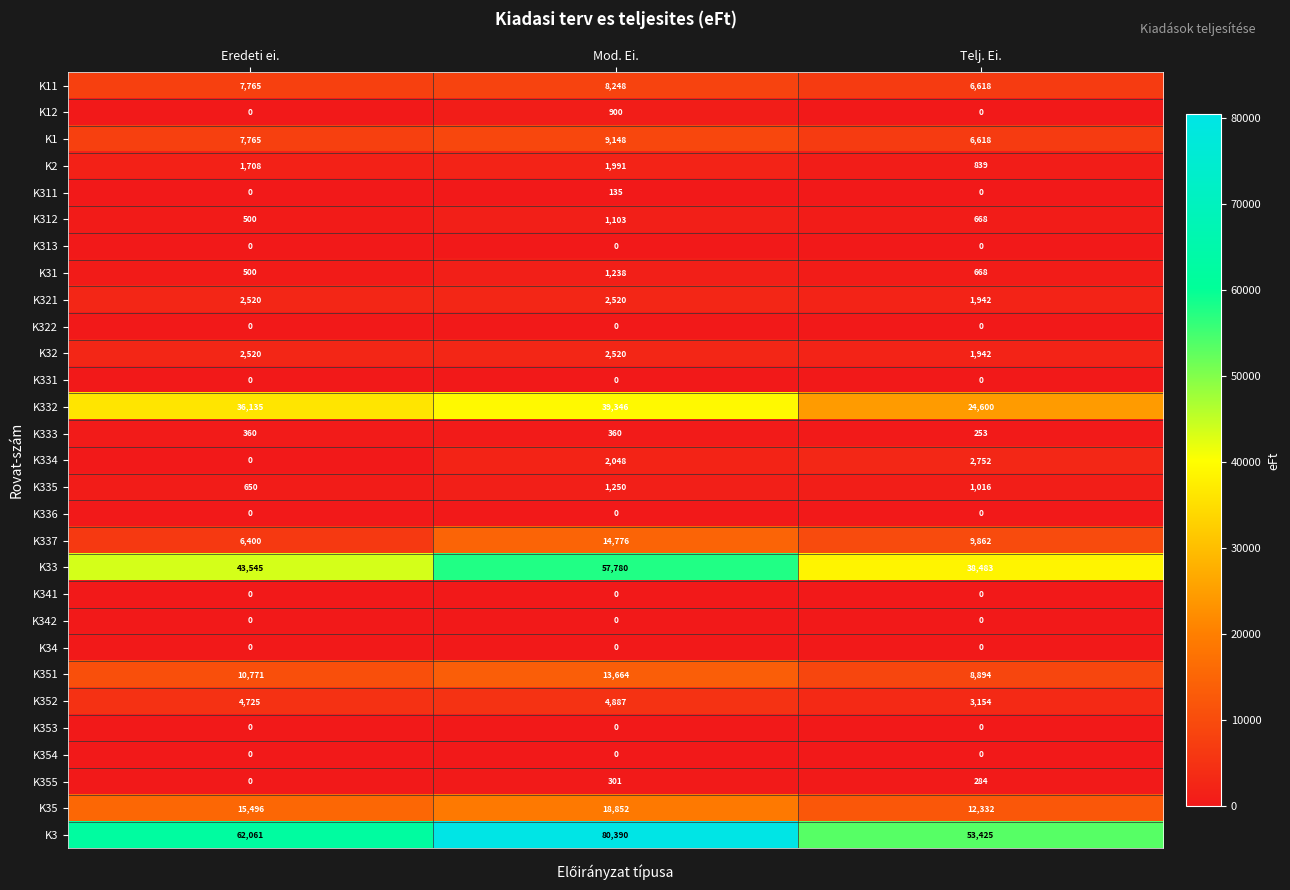

Rank the categories by K11 value from lowest to highest.

Telj. Ei., Eredeti ei., Mod. Ei.